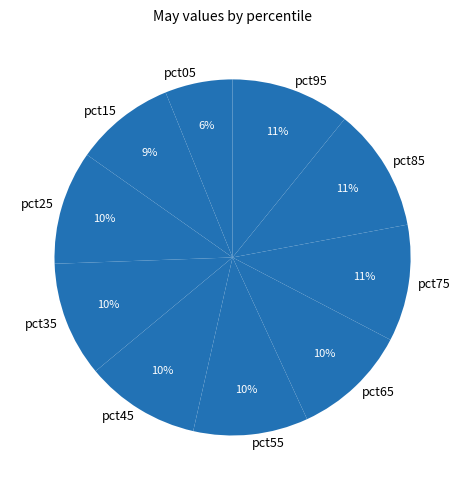

The pct45 slice represents 10% of the pie. True or false?

True